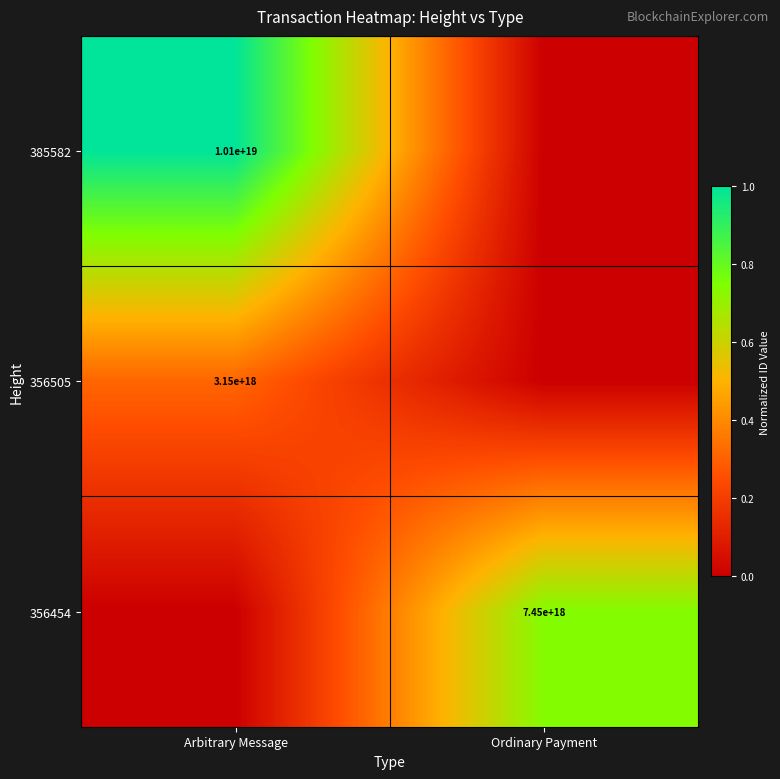

The value of 356505 at Arbitrary Message is 882513565144229504. True or false?

False